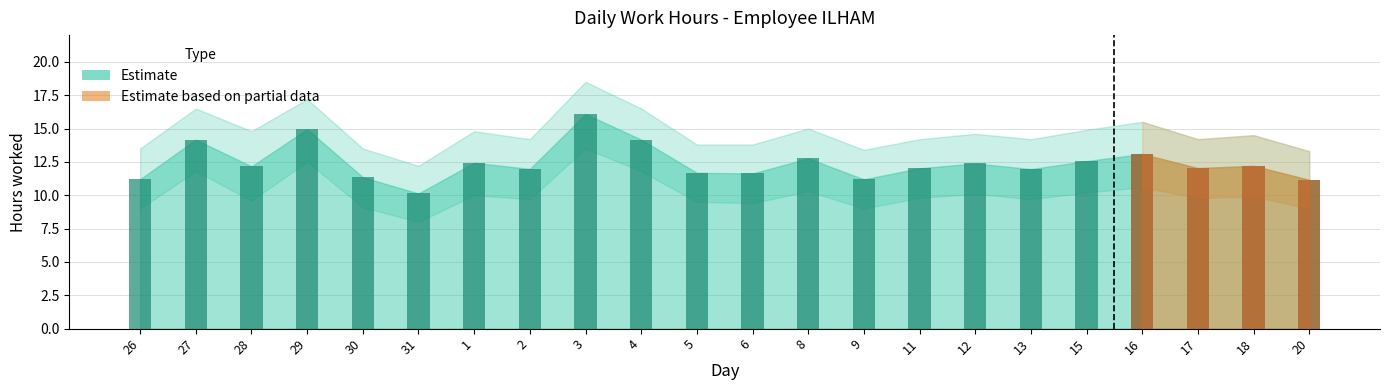

What is the average value of the Estimate upper series?

14.7